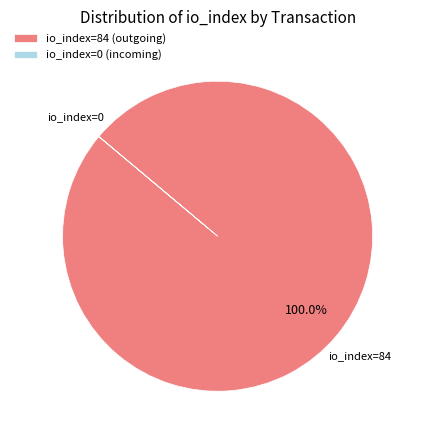

What is the majority slice?

io_index=84 (outgoing)